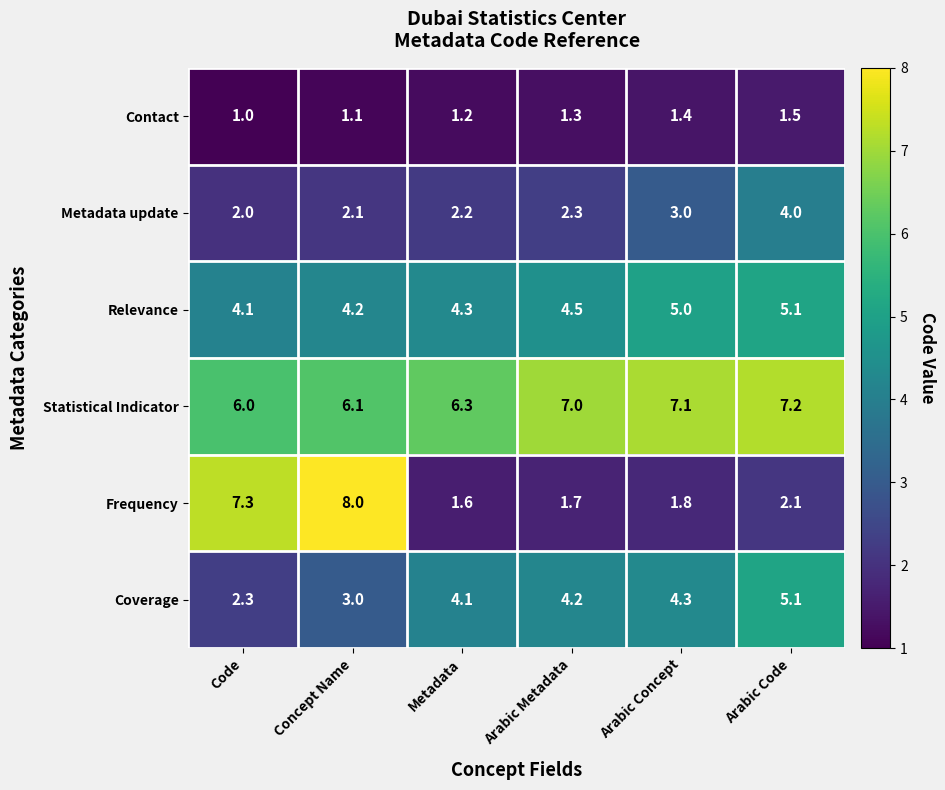

Which category has the lowest value across all series?

Code